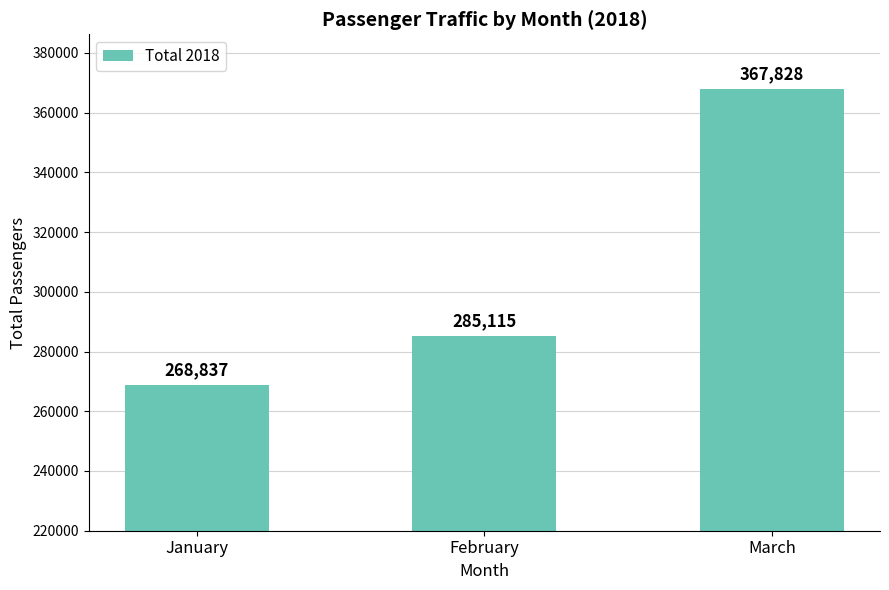

Where is the data nearest to the value 318332?

February